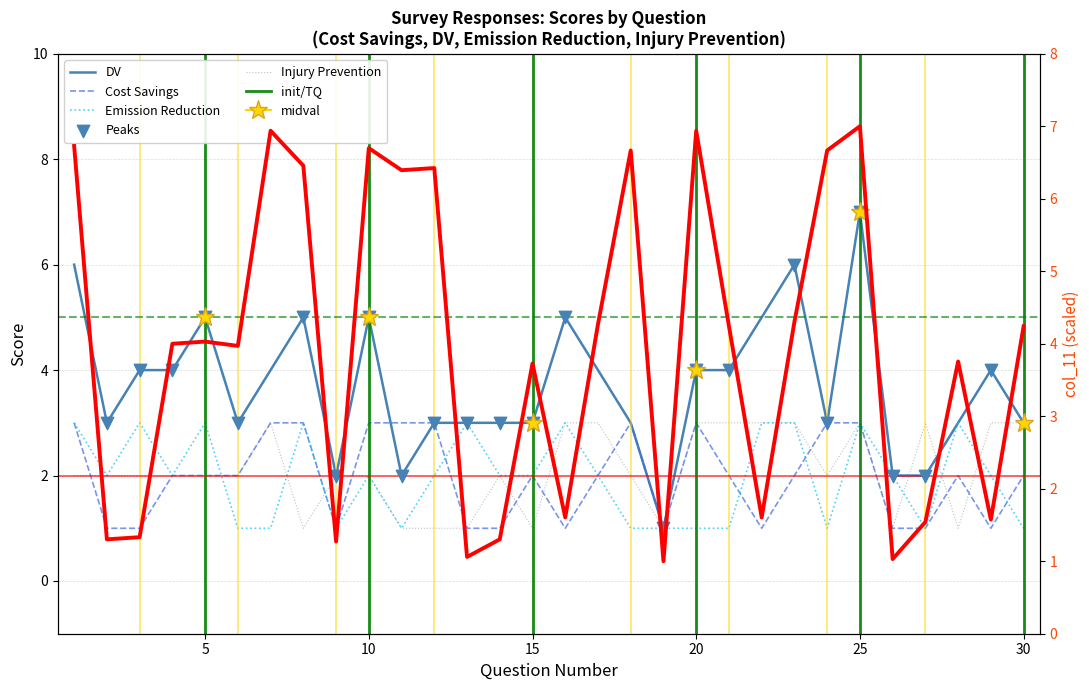

Is the value of DV at 7 greater than the value of Cost Savings at 18?

Yes